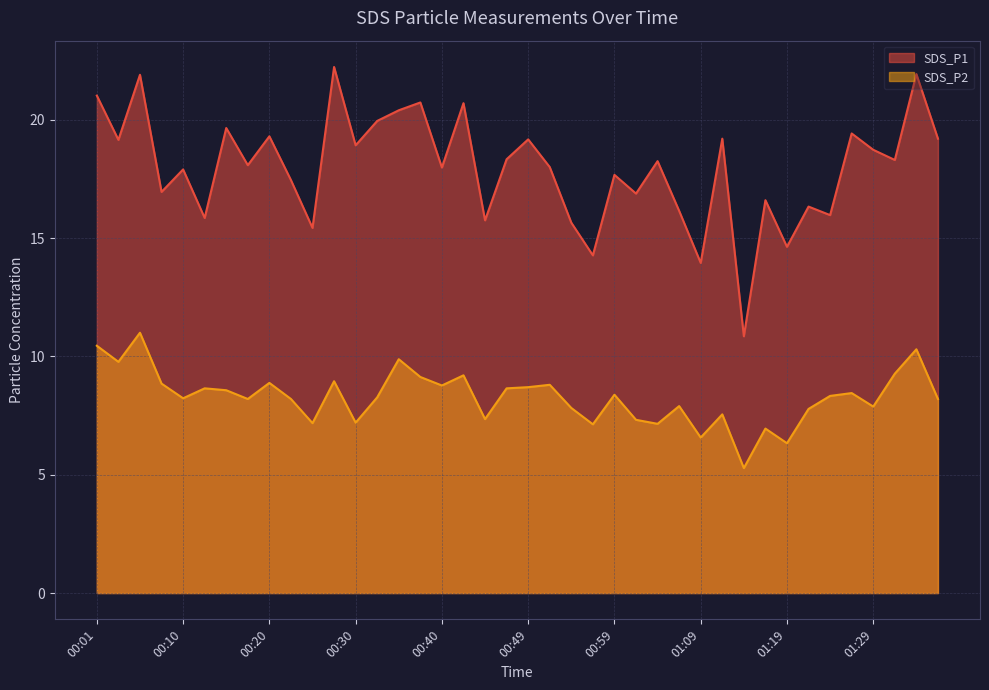

What is the difference between the maximum and minimum values in the SDS_P2 series?

5.7